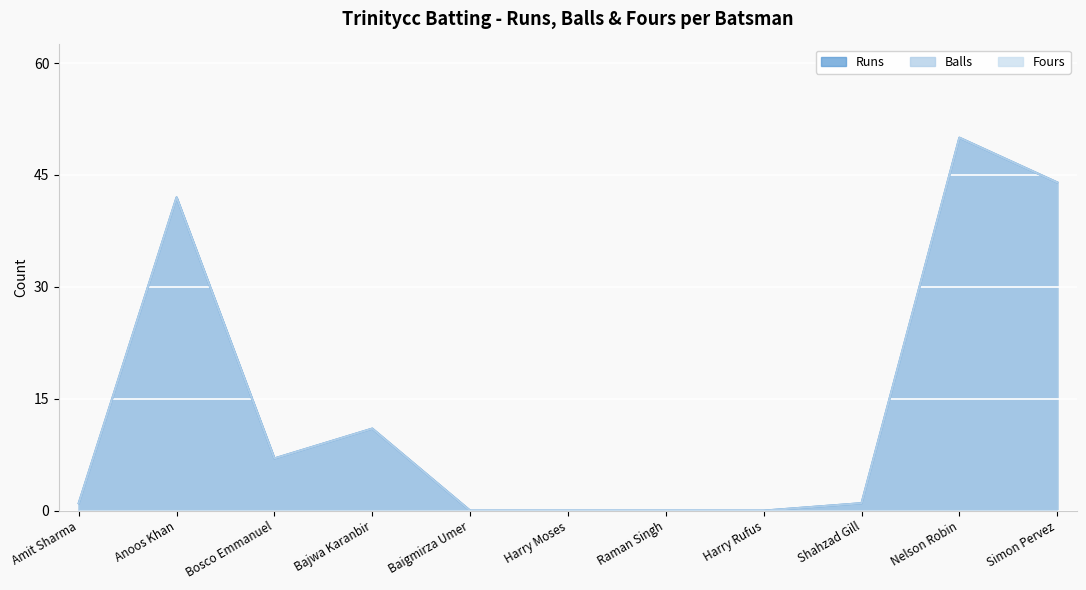

The Runs series shows 1 at Amit Sharma. True or false?

False